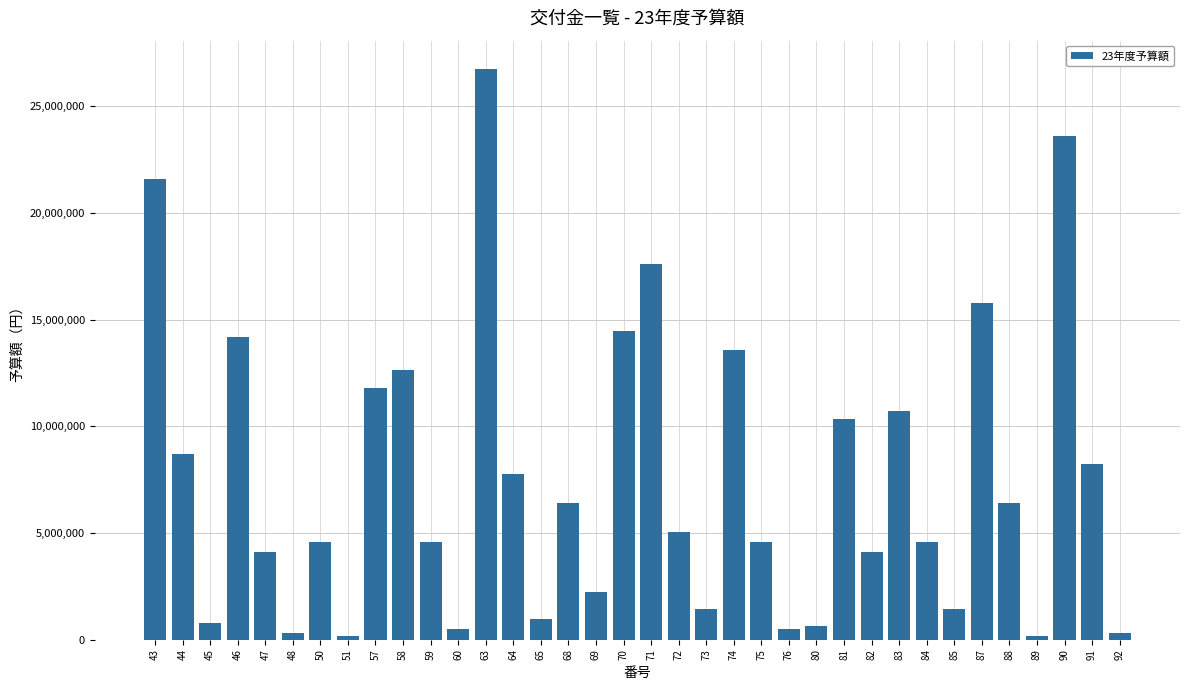

What value does the data have at 90, to the nearest 100?

23596000